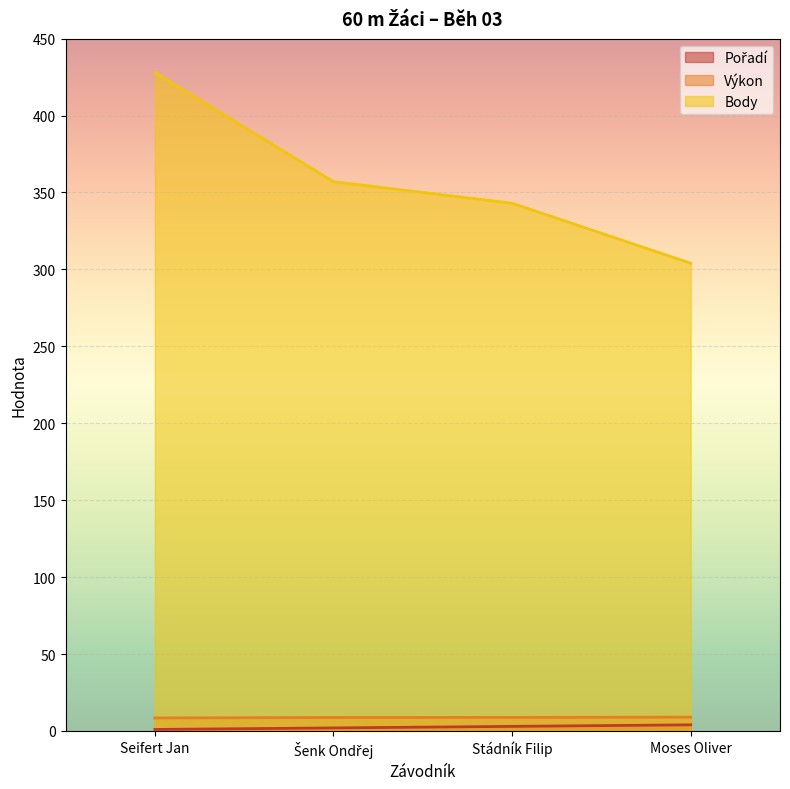

What is the minimum value for Výkon?

8.5